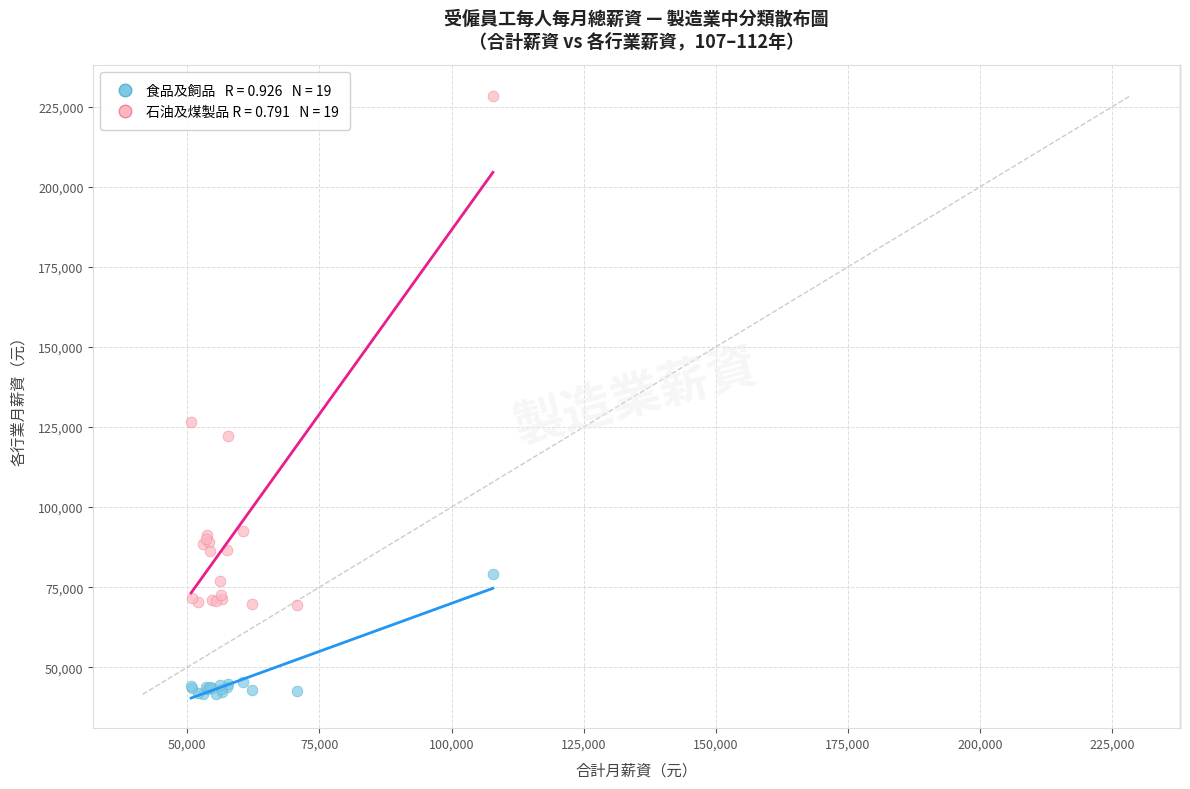

Across all series, what Y value is closest to 135036?

126704